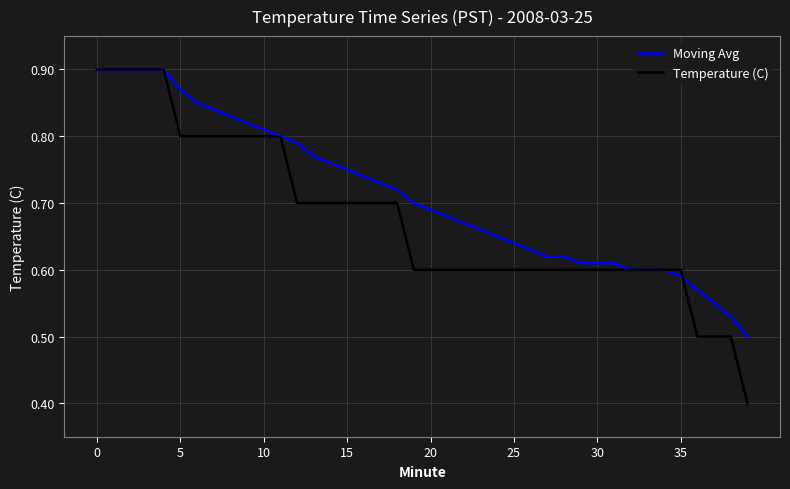

Which series has the widest spread of values?

Temperature (C)